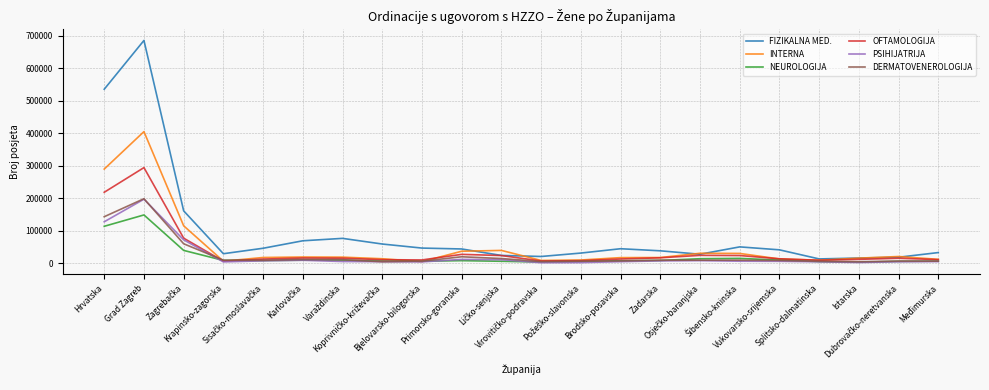

What is the difference between the maximum and minimum values in the NEUROLOGIJA series?

145586.0